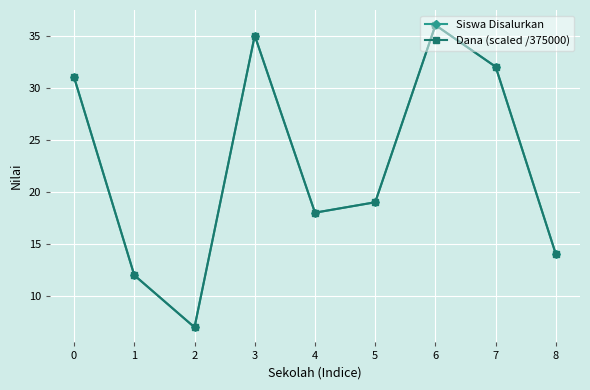

Does the chart display data point markers on the line(s)?

Yes